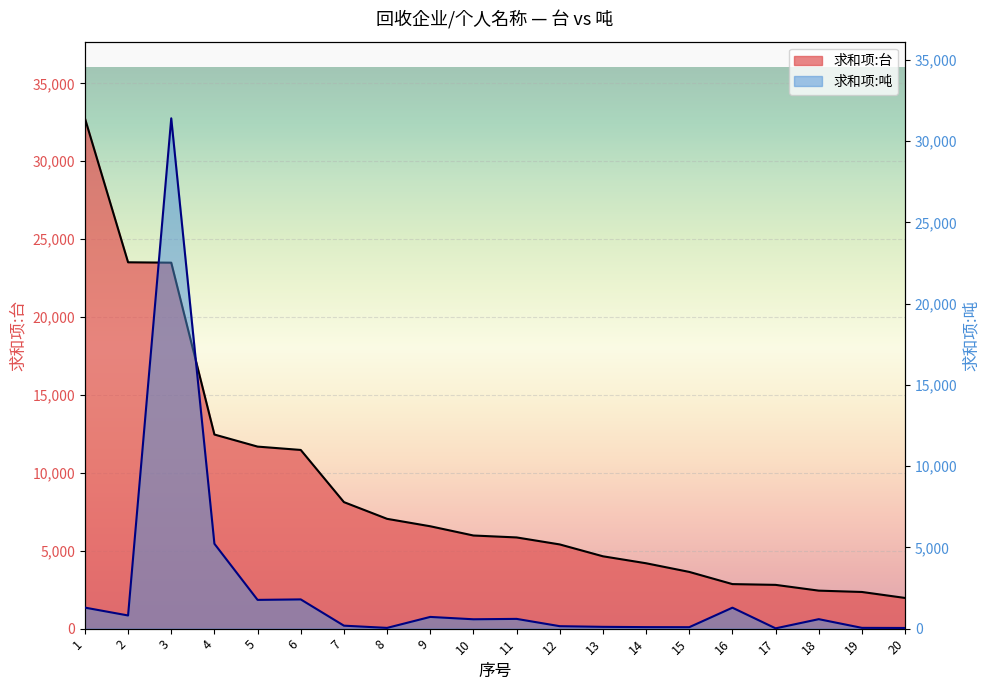

How many times do 求和项:台 and 求和项:吨 cross each other?

2